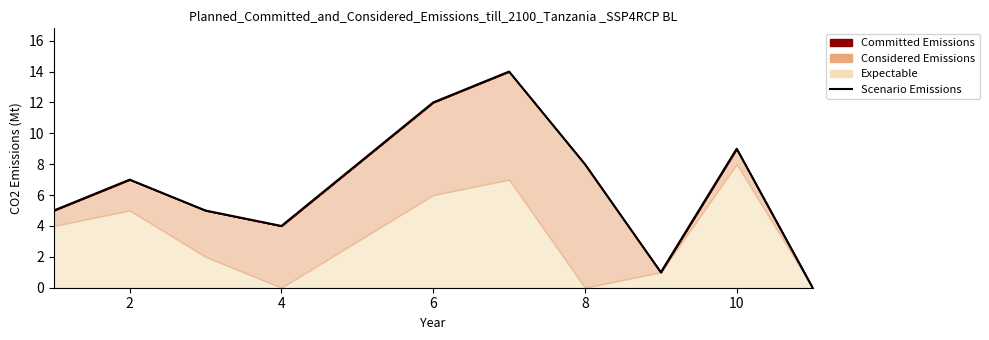

What is the average value?

7